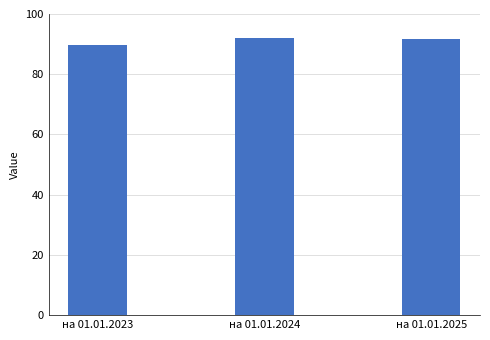

What is the greatest value displayed?

91.9